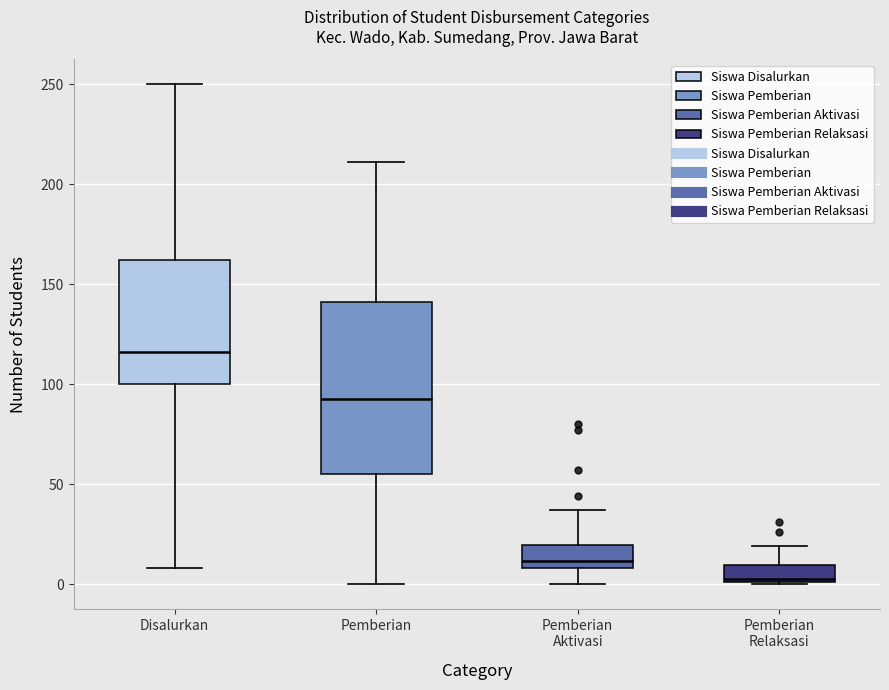

Where is the lower edge of the box for Pemberian Relaksasi on the y-axis? The values are not printed on the chart, so give them approximately, as read against the axis.

0